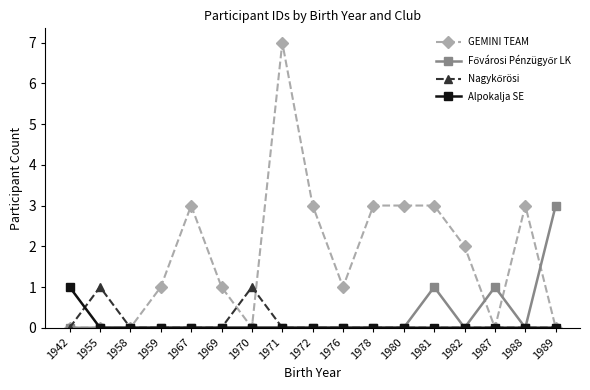

Which series has the widest spread of values?

GEMINI TEAM